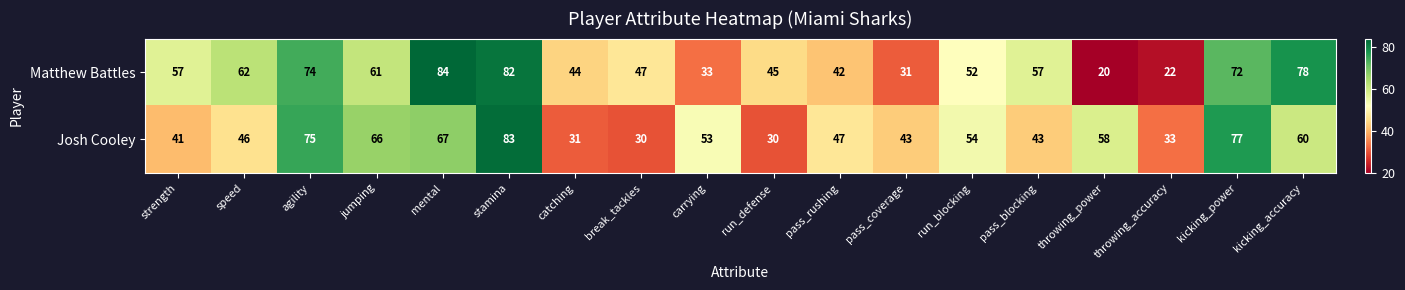

True or false: Josh Cooley has a value of 70 at strength.

False